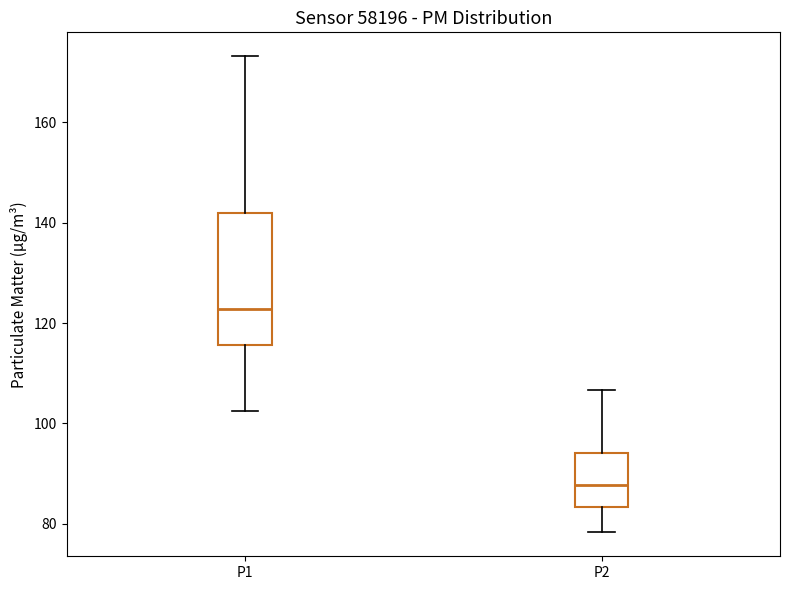

Which box has the lowest median line?

P2